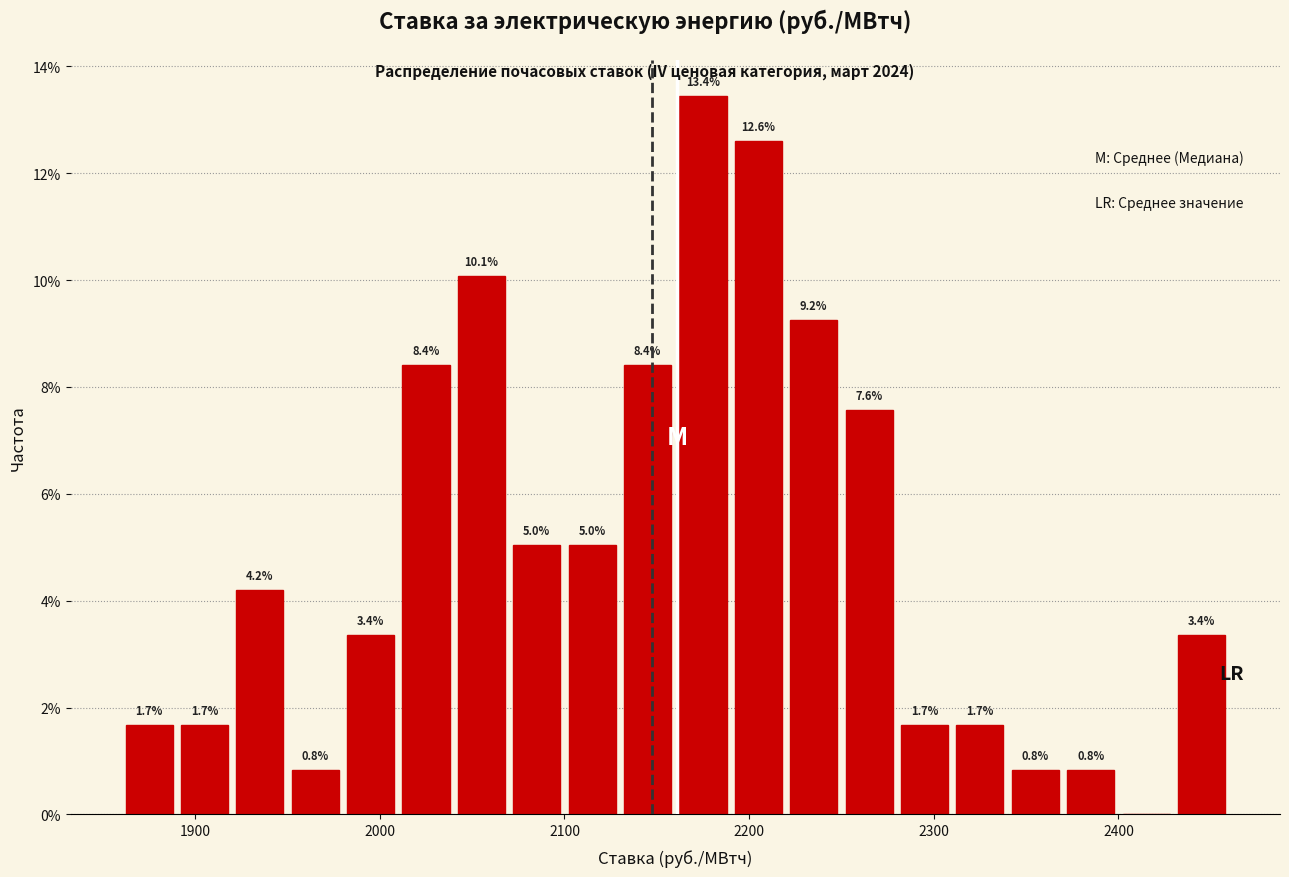

Read against the x-axis, roughly where is the centre of the tallest bar?

2180